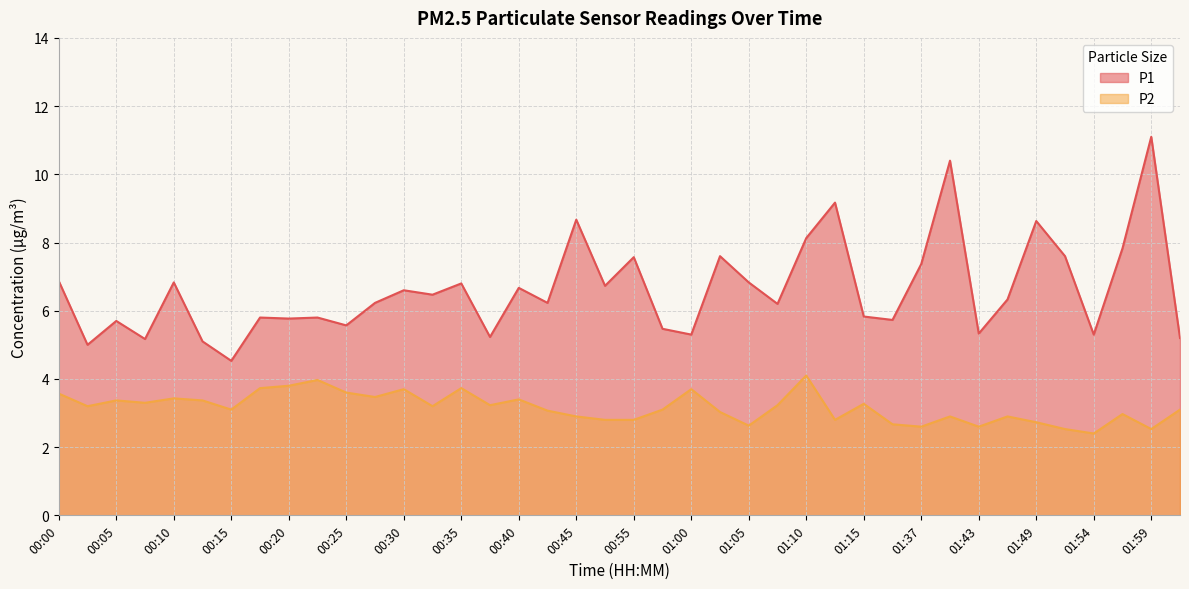

List the series in order of their peak value, highest first.

P1, P2